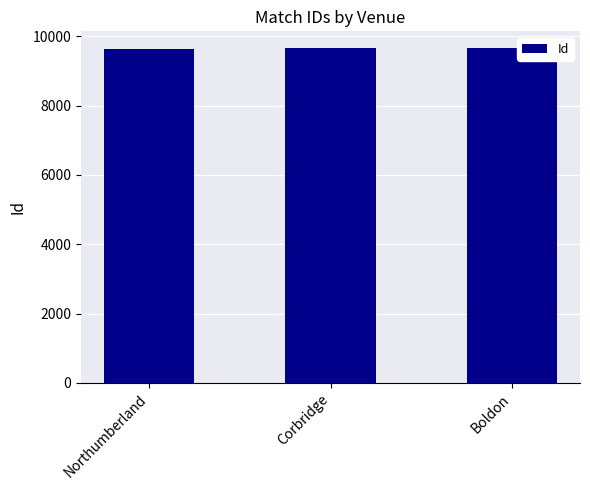

What is the smallest value displayed?

9644